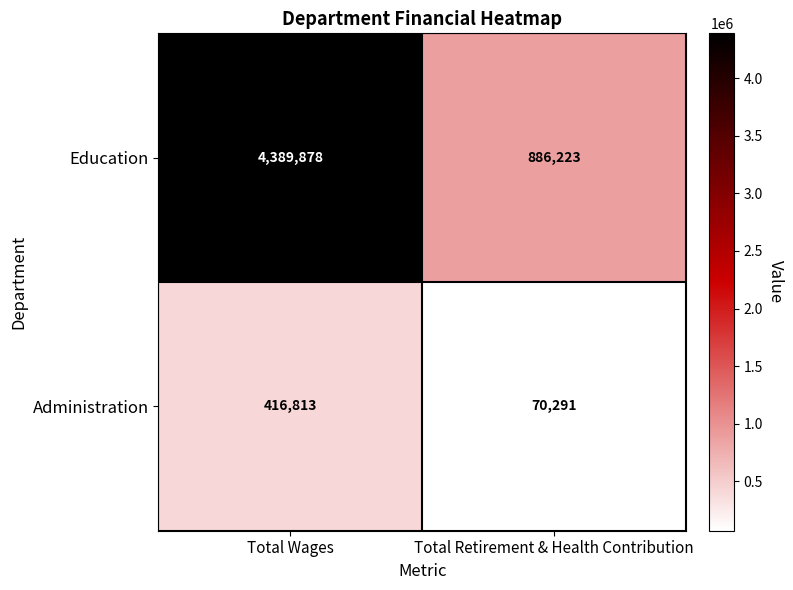

What is the approximate value of Education at Total Wages?

4389878